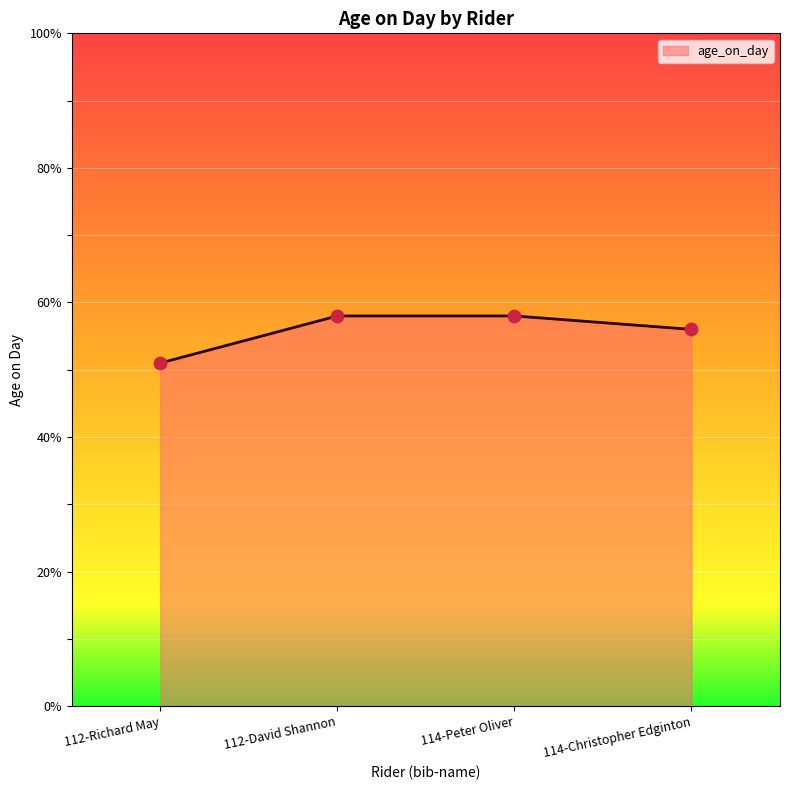

Which has a higher value, 112-David Shannon or 112-Richard May?

112-David Shannon